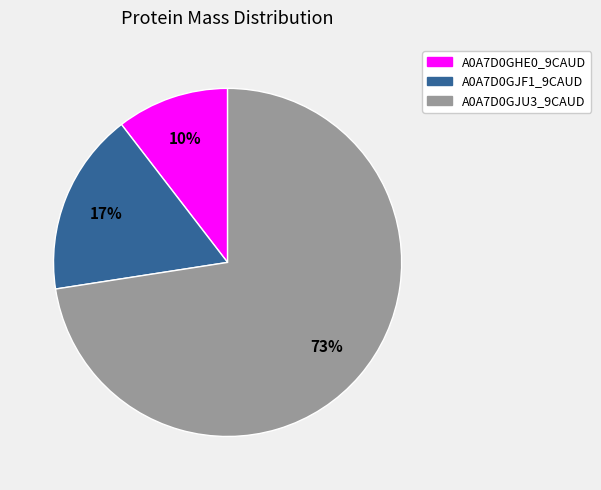

To the nearest percent, what is the average slice percentage?

33%